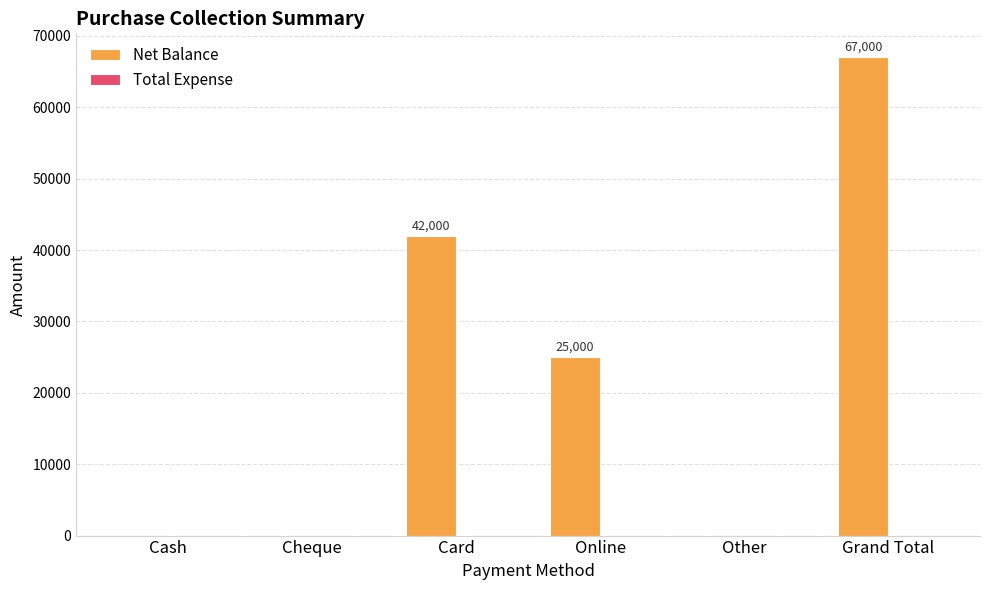

Which category has the highest value across all series?

Grand Total